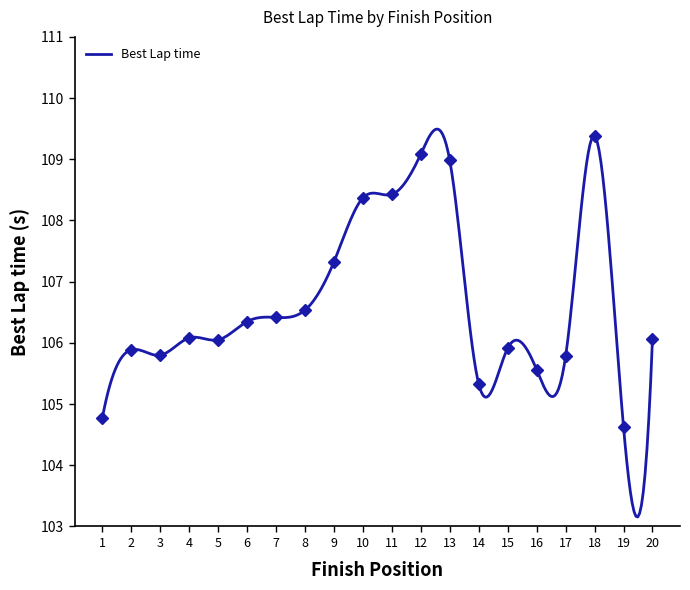

Where is the first local minimum?

3